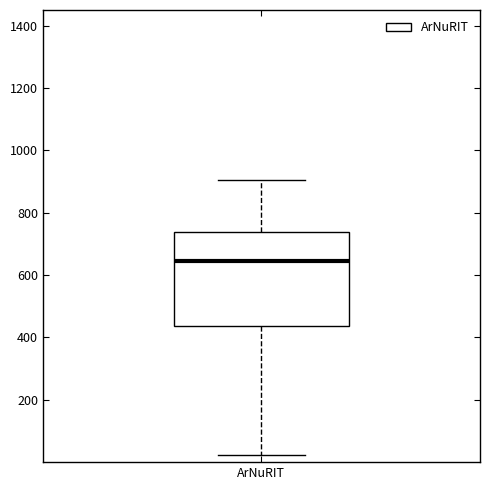

Where does the lower whisker of the box for ArNuRIT end on the y-axis? The values are not printed on the chart, so give them approximately, as read against the axis.

20